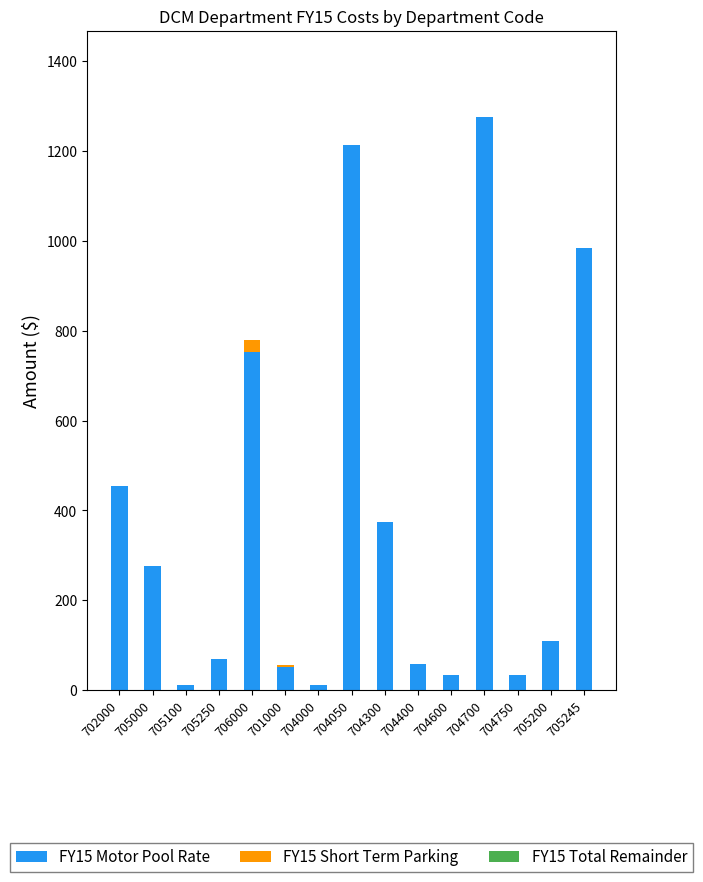

What is the total value across all series at 704600?

34.5